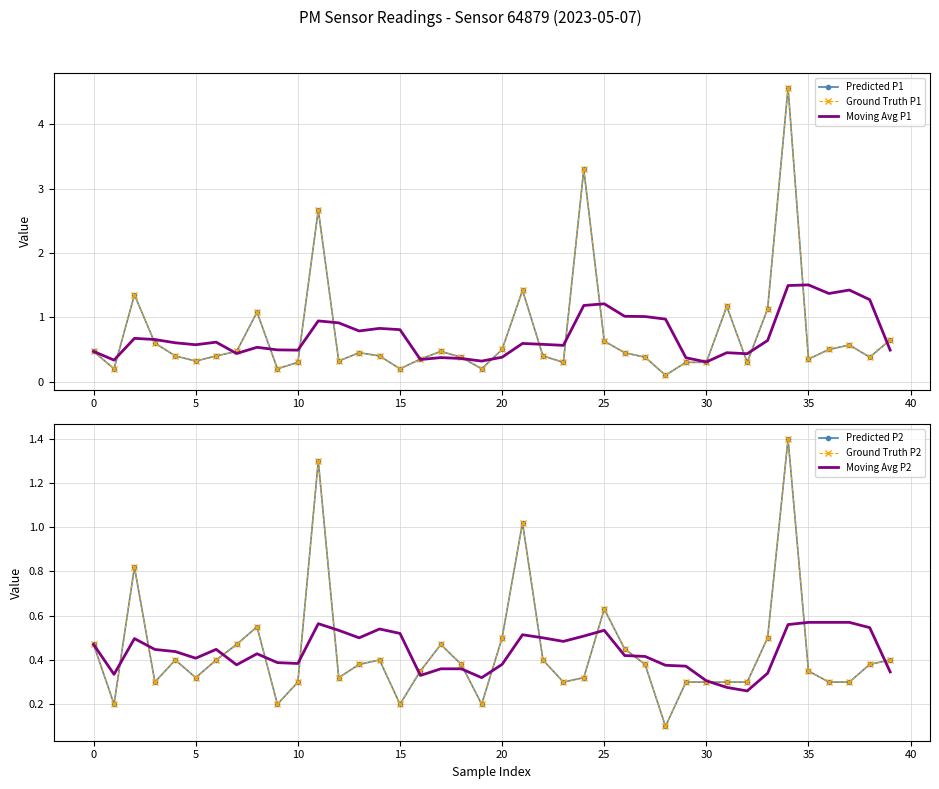

The Predicted P1 series shows 0.2 at 38. True or false?

False